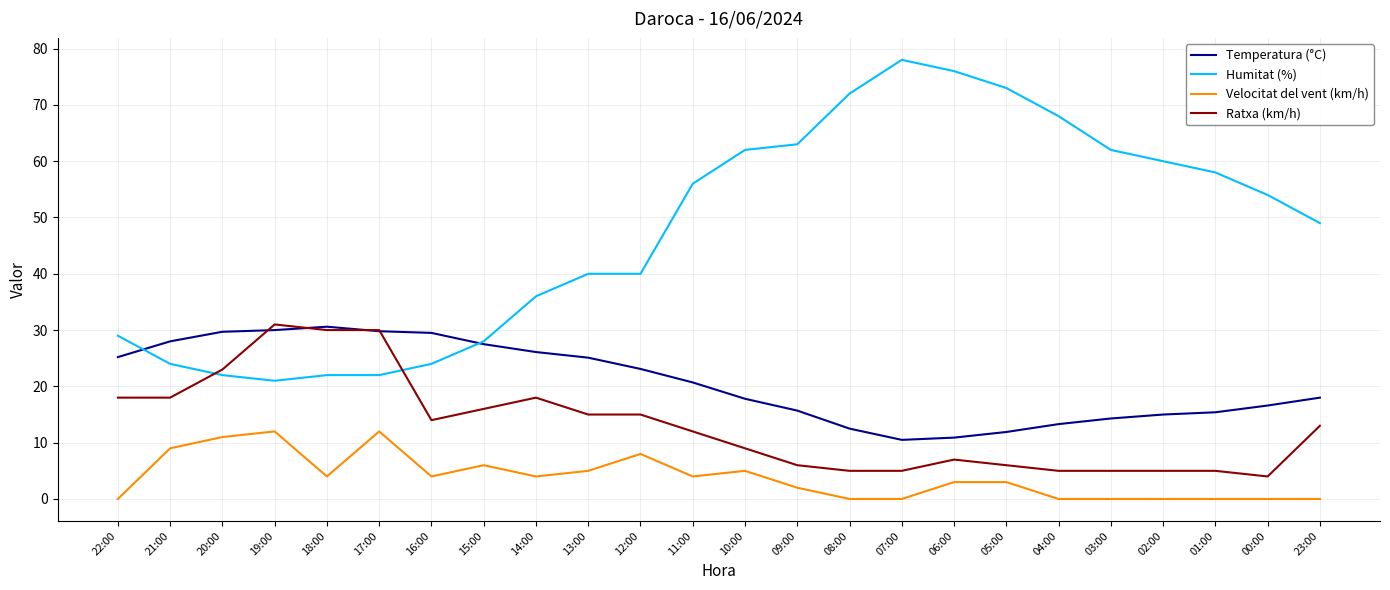

What is the minimum value for Temperatura (°C)?

10.5